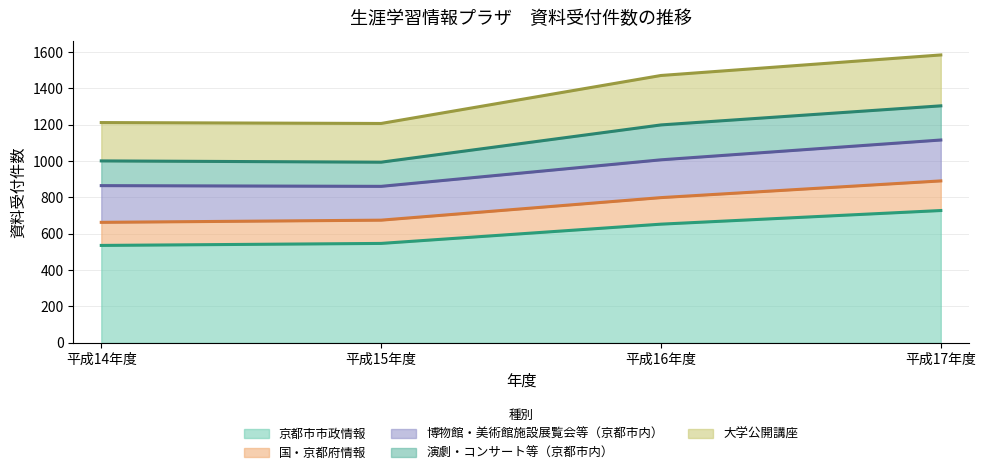

The value of 京都市市政情報 at 平成16年度 is 191. True or false?

False